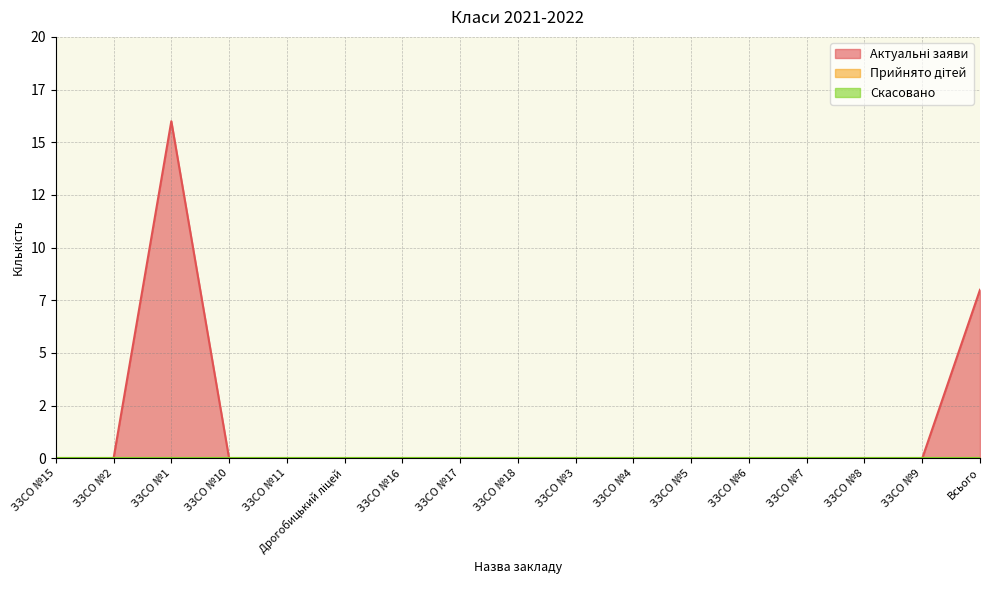

Where is Скасовано nearest to the value 0?

ЗЗСО №15